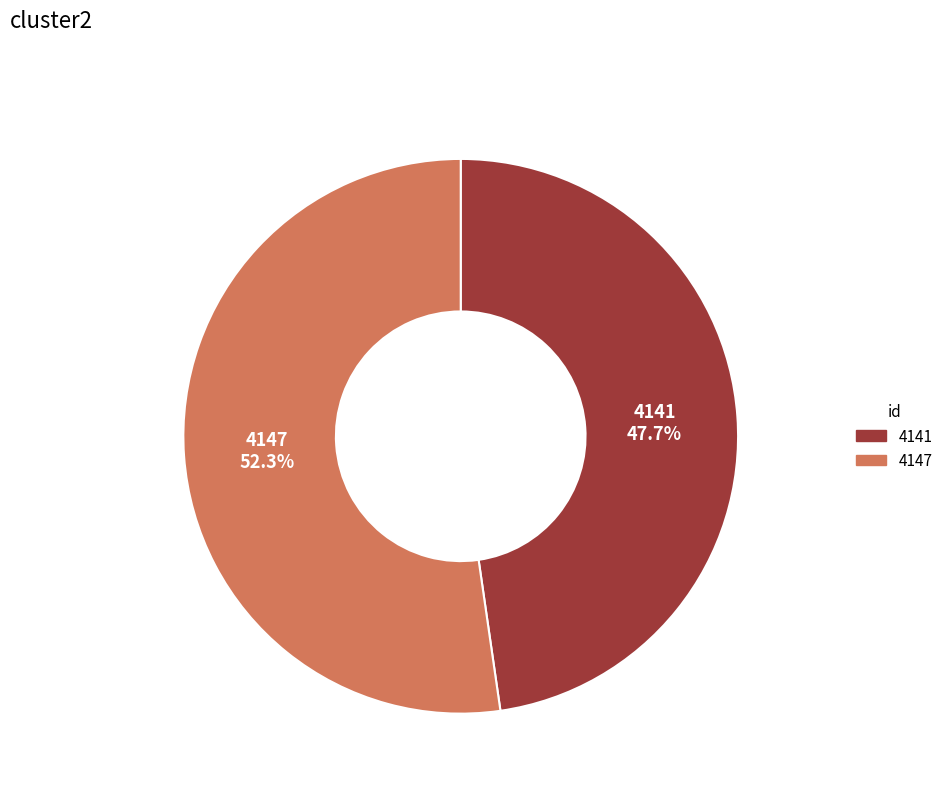

Approximately how many times larger is the value at 4141 compared to 4147?

0.9